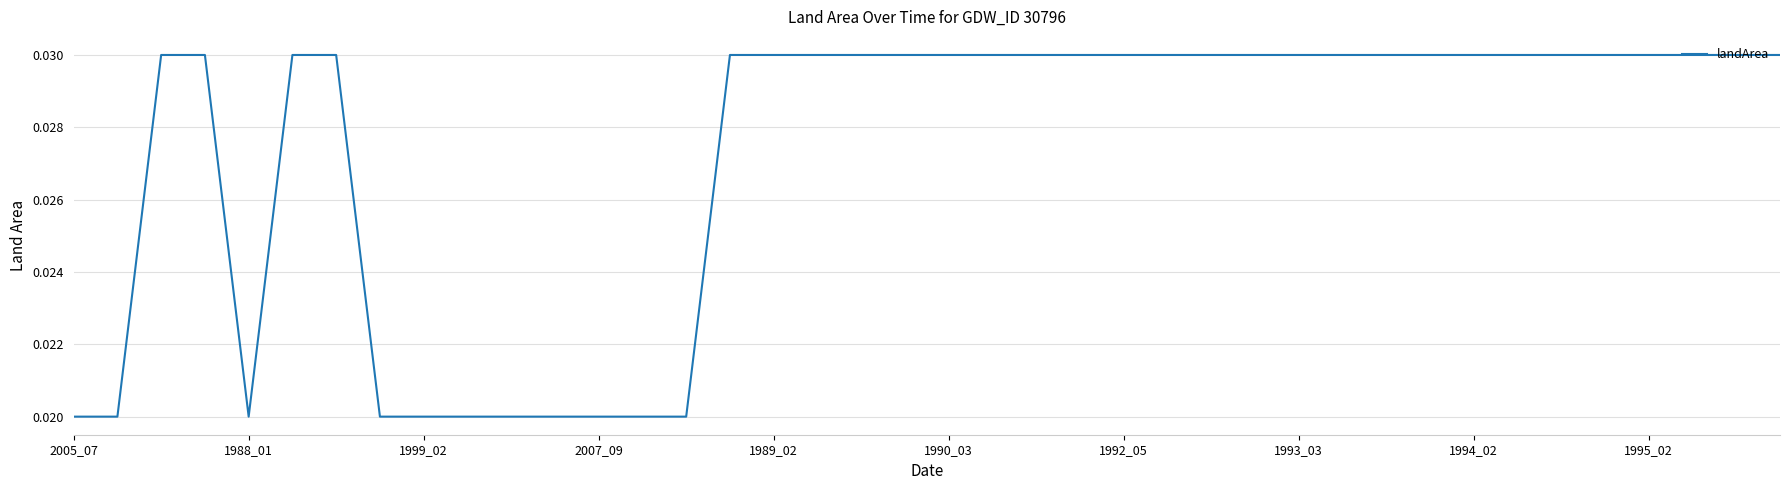

Is this an area chart (filled region under the line)?

No